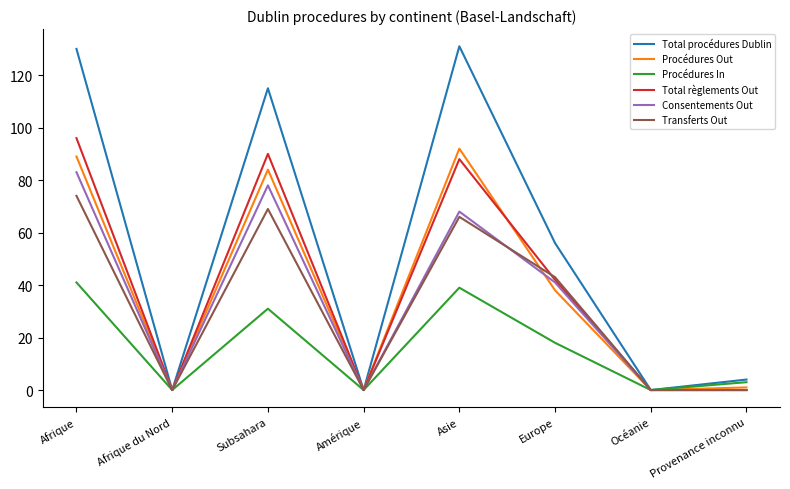

The value of Procédures Out at Océanie is 0. True or false?

True